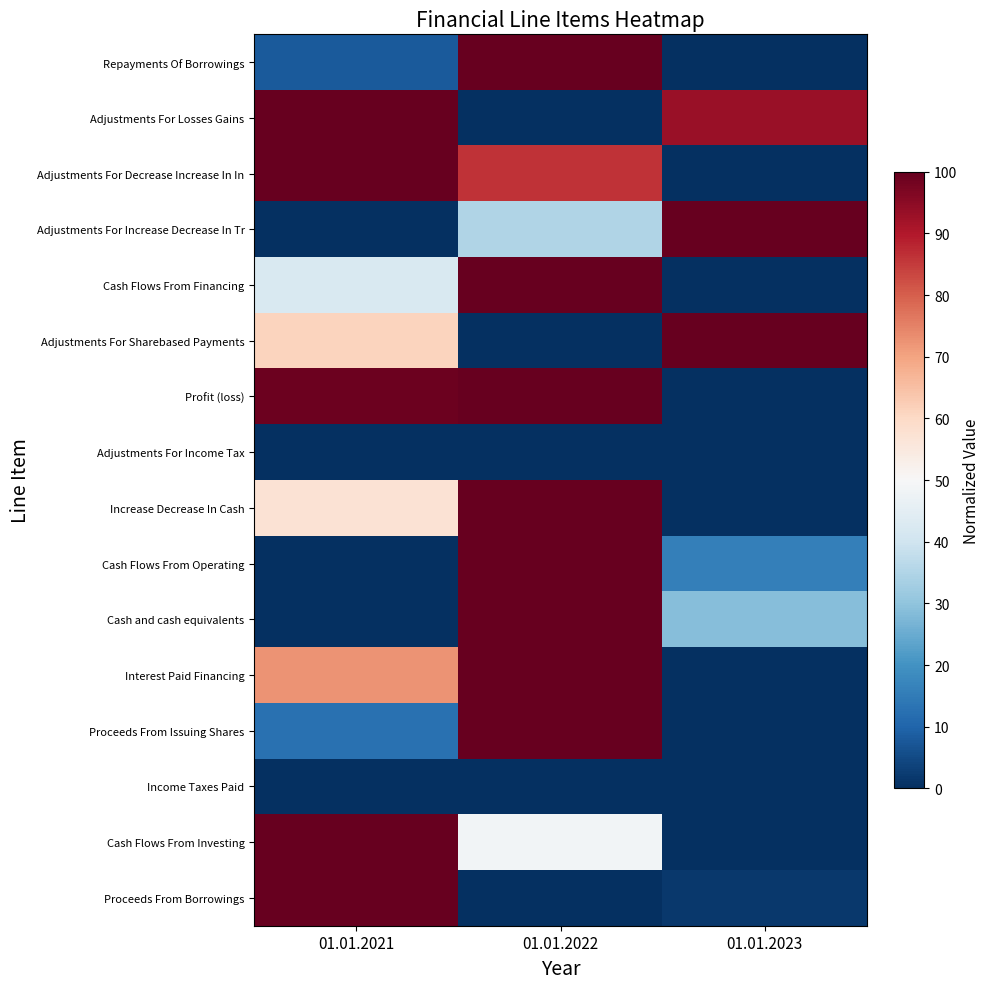

Between 01.01.2022 and 01.01.2023, which series saw the biggest shift?

Repayments Of Borrowings